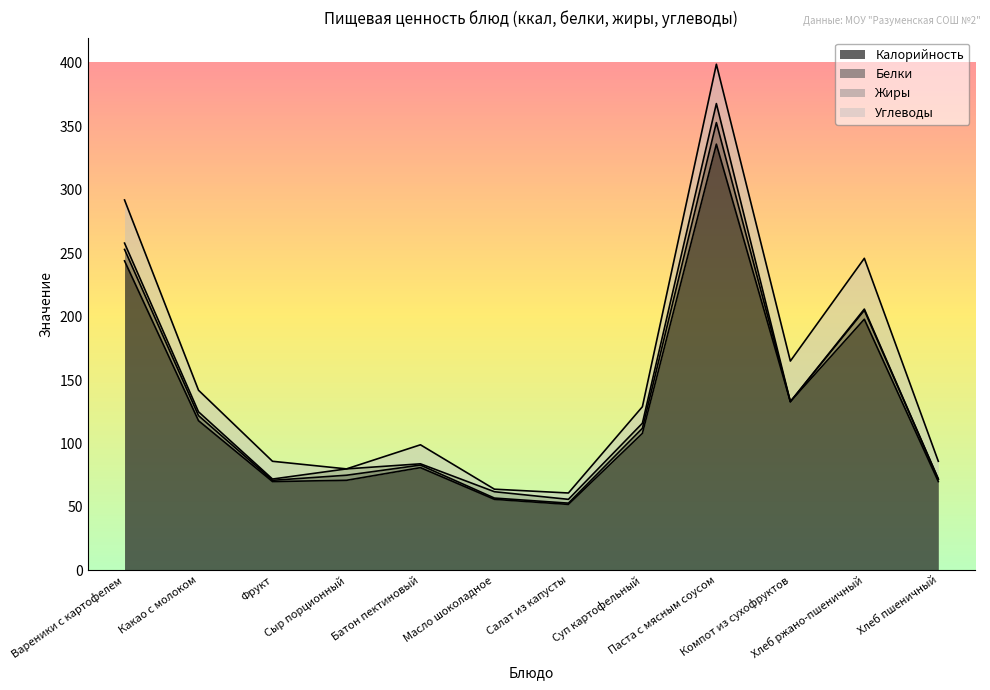

Which category has the highest value in the Белки series?

Паста с мясным соусом